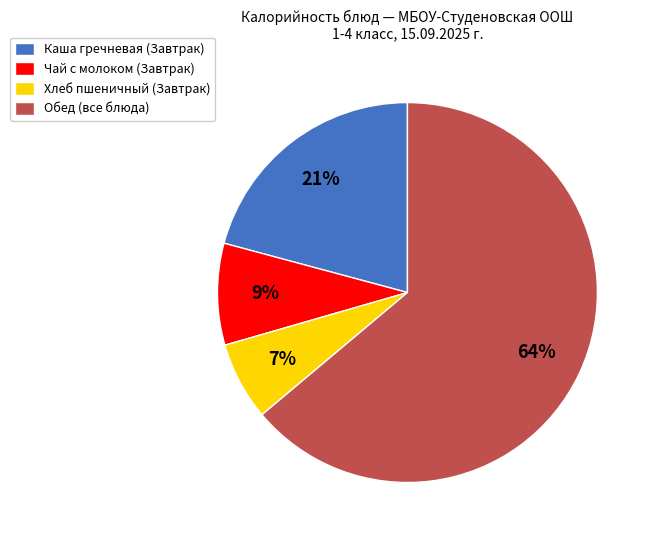

To the nearest percent, what percentage of the pie is Хлеб пшеничный (Завтрак)?

7%